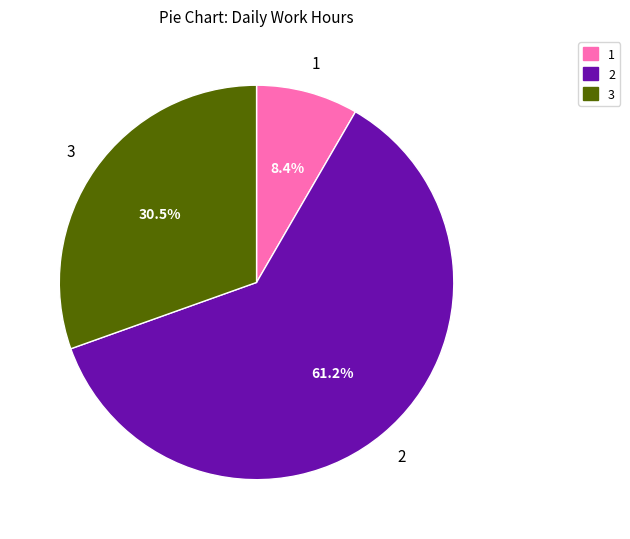

Does any single category account for the majority?

Yes